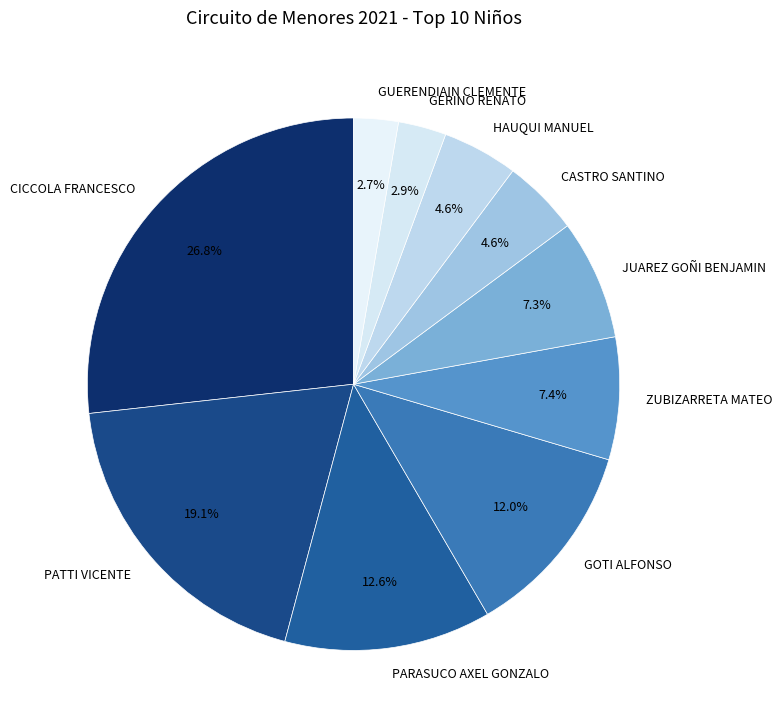

Does PARASUCO AXEL GONZALO represent more than half of the total?

No